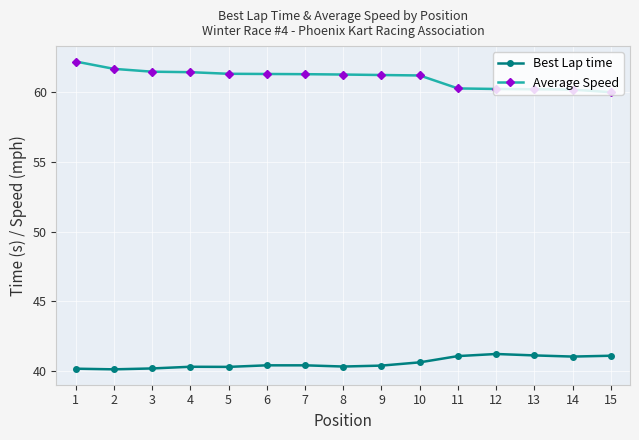

What is the difference between the maximum and second lowest values in the Average Speed series?

2.0